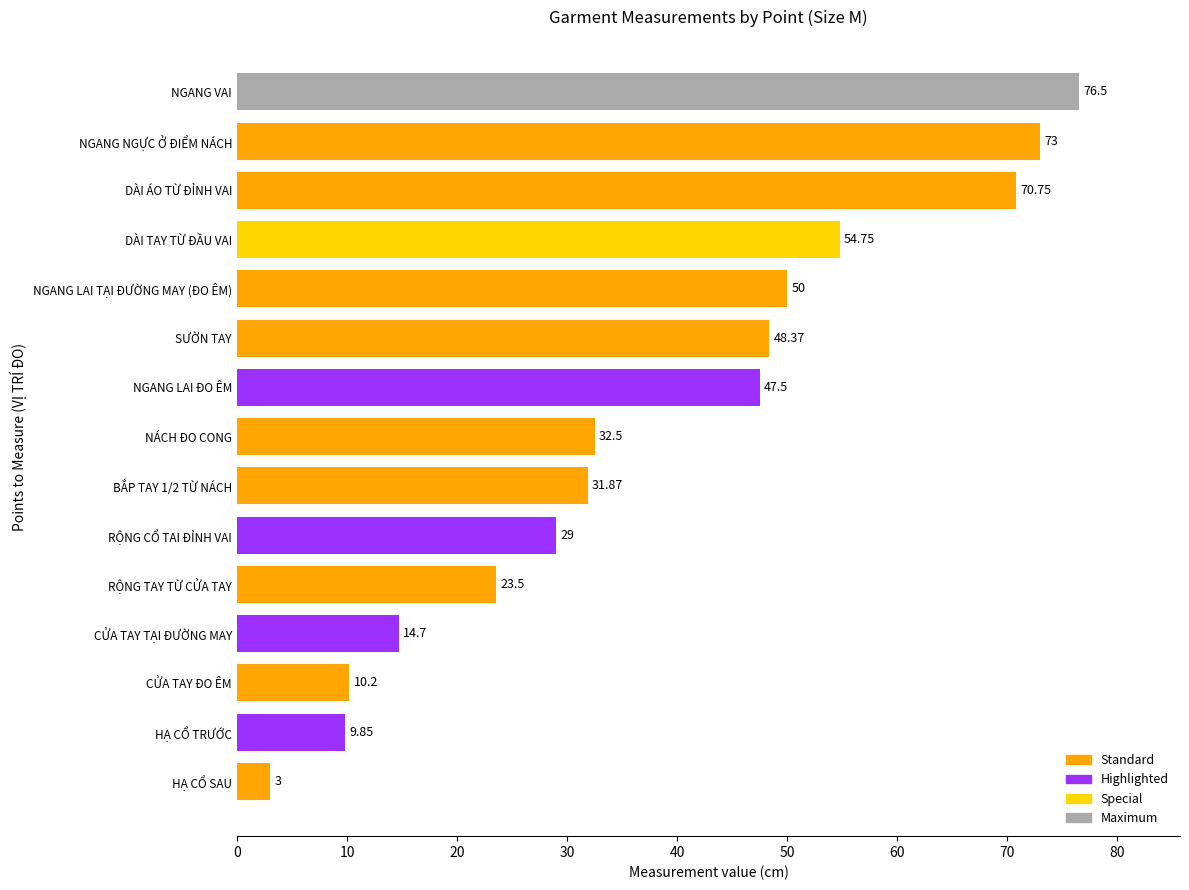

What is the average value?

38.4